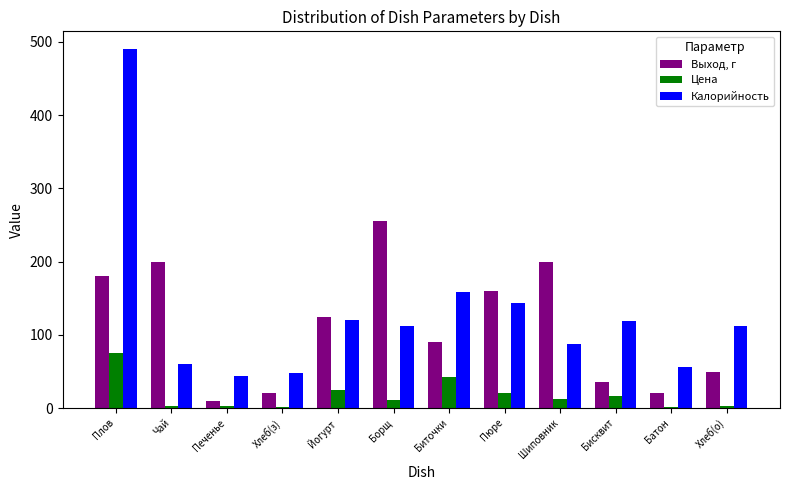

What is the greatest value displayed?

490.0